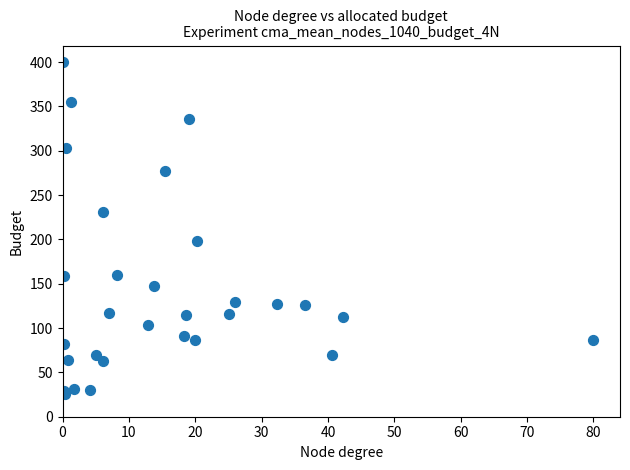

What Y value in the scatter plot is closest to 212?

198.3